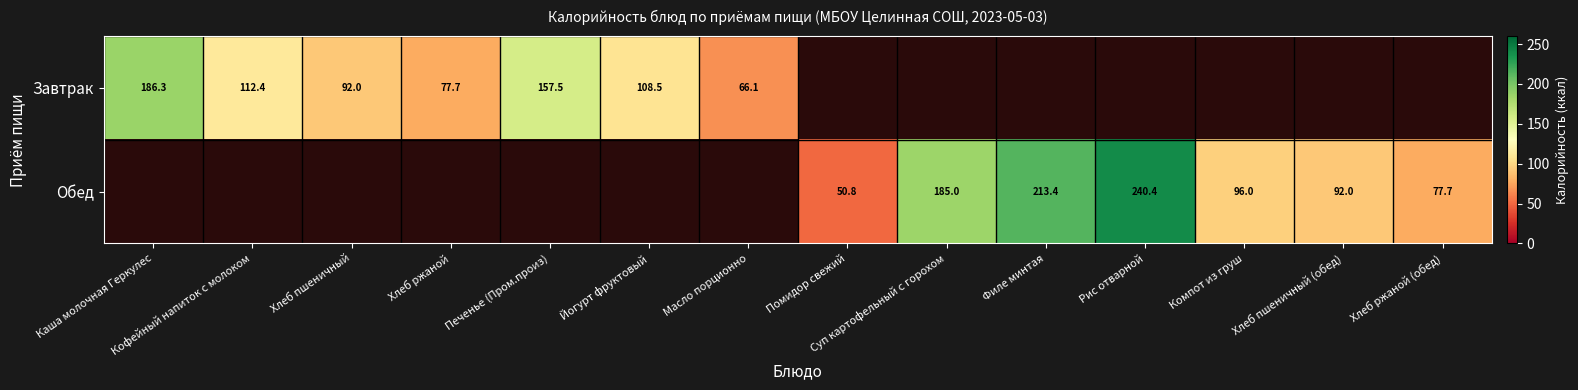

At which category does the chart reach its peak across all series?

Рис отварной